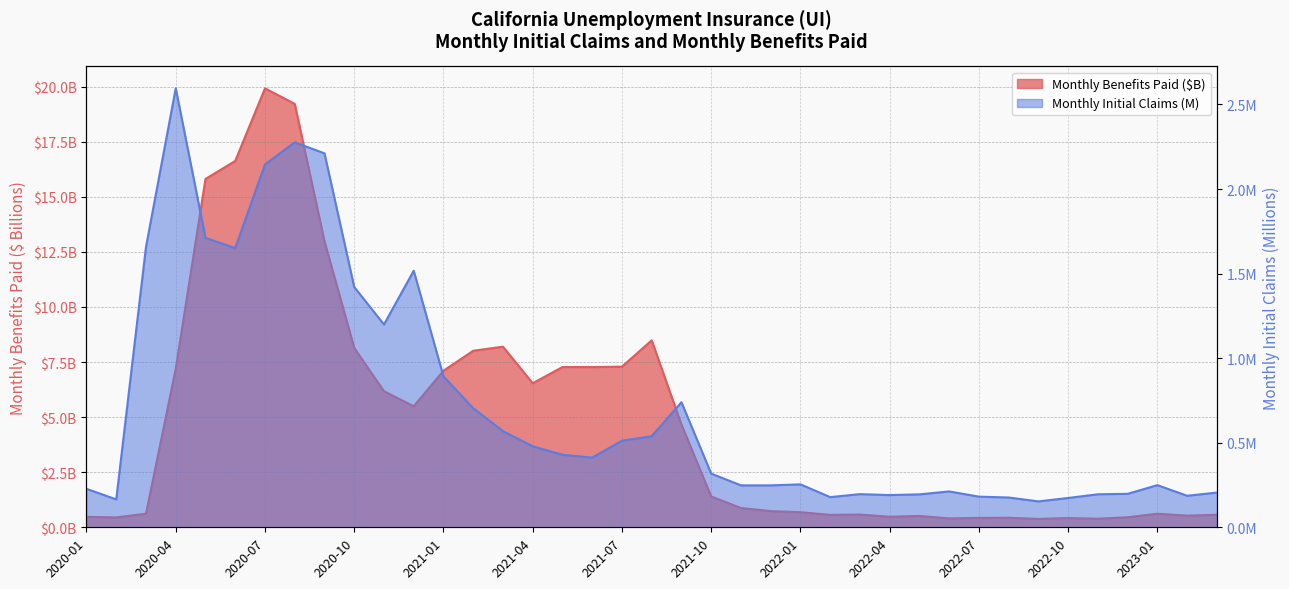

Reading left to right, list all the values displayed in this chart.

Monthly Benefits Paid ($): 0.5	0.4	0.6	7.2	15.8	16.6	19.9	19.2	13.0	8.1	6.2	5.5	7.1	8.0	8.2	6.5	7.3	7.3	7.3	8.5	4.7	1.4	0.9	0.7	0.7	0.6	0.6	0.5	0.5	0.4	0.4	0.4	0.4	0.4	0.4	0.5	0.6	0.5	0.6
Monthly Initial Claims: 0.2	0.2	1.7	2.6	1.7	1.7	2.1	2.3	2.2	1.4	1.2	1.5	0.9	0.7	0.6	0.5	0.4	0.4	0.5	0.5	0.7	0.3	0.2	0.2	0.3	0.2	0.2	0.2	0.2	0.2	0.2	0.2	0.2	0.2	0.2	0.2	0.2	0.2	0.2